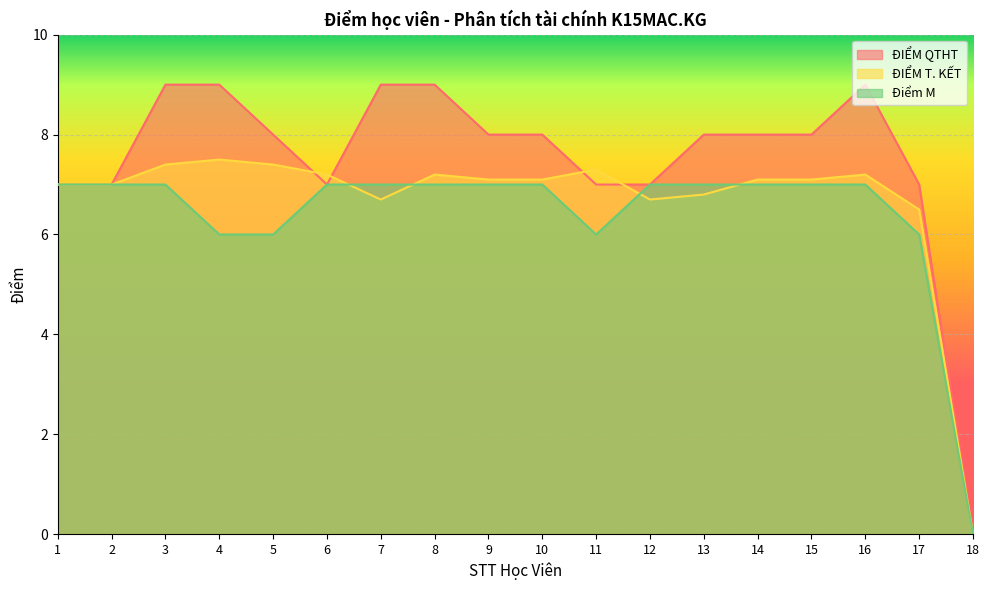

True or false: ĐIỂM T. KẾT and Điểm M intersect in this chart.

True